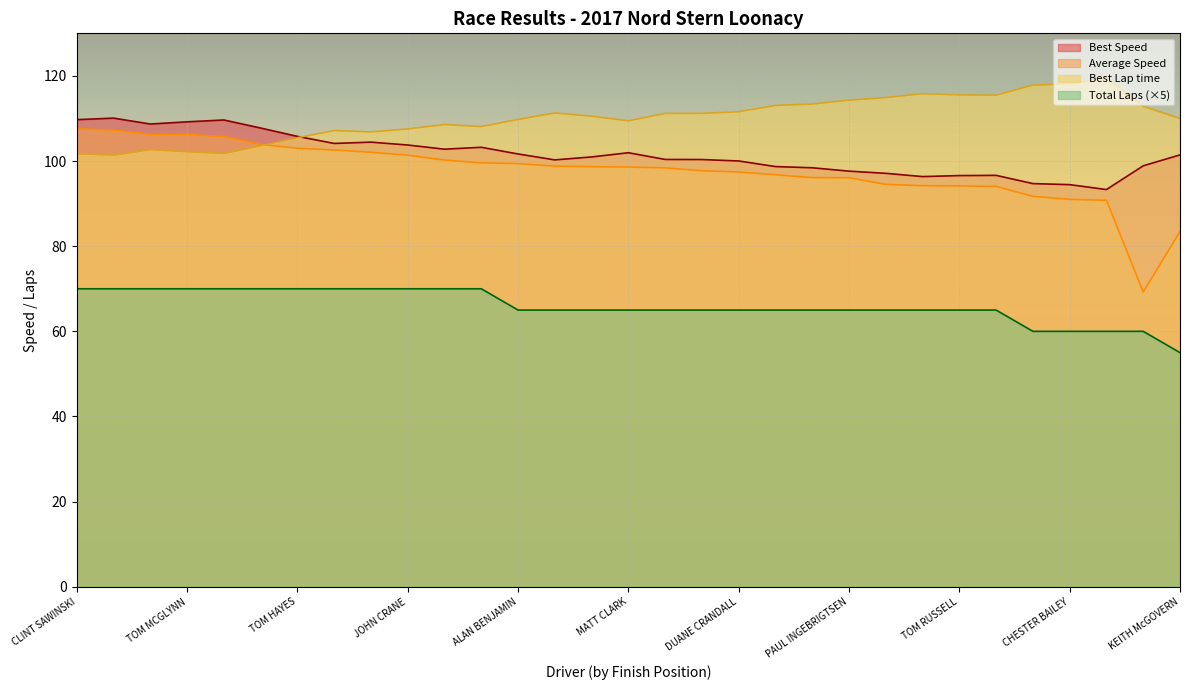

What is the value of the Best Speed point at the 7th from the left?

105.8